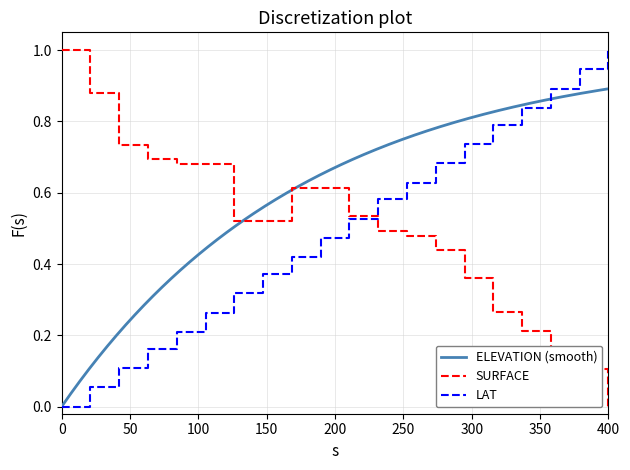

Which category has the lowest value in the SURFACE series?

400